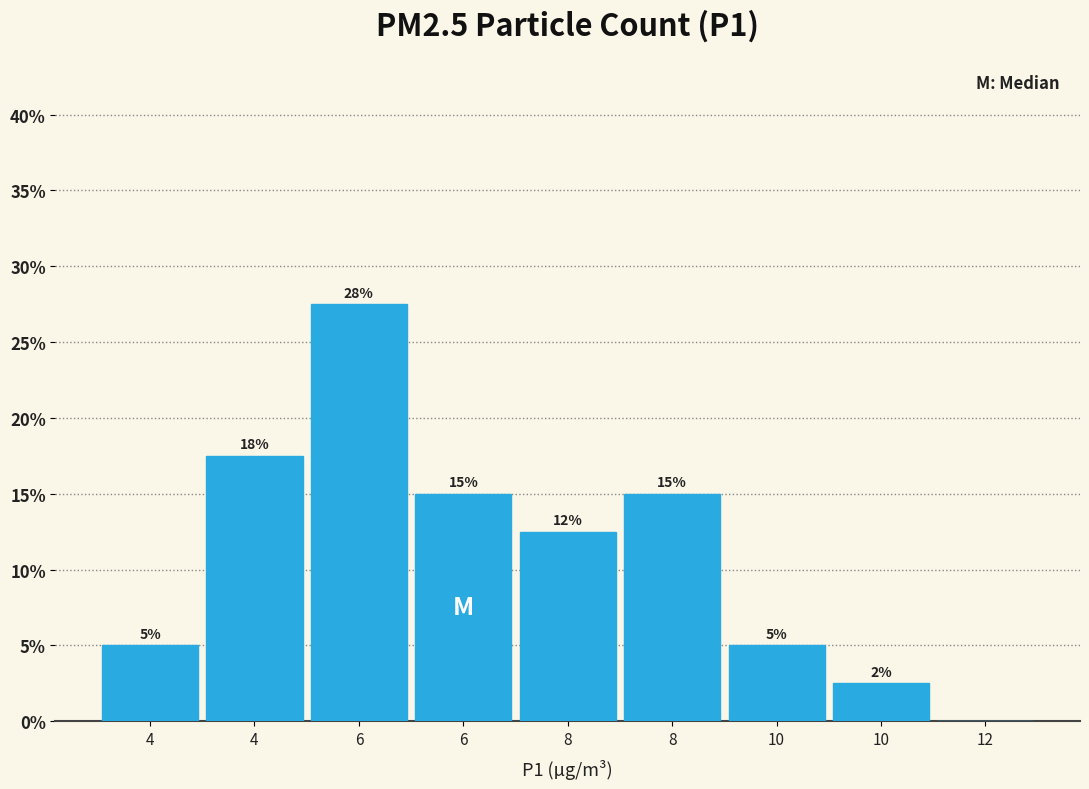

How many data points are above 12?

5